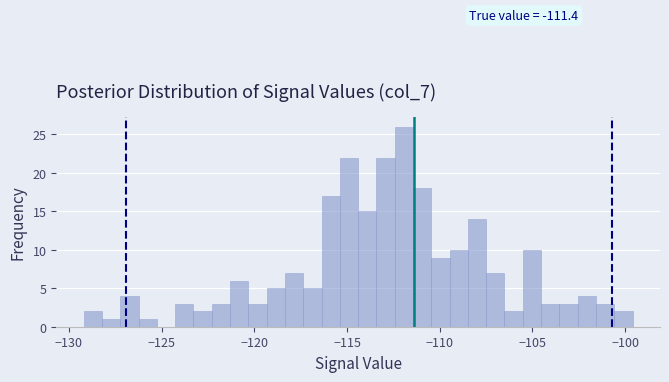

Read against the x-axis, roughly where is the centre of the tallest bar?

-112.0